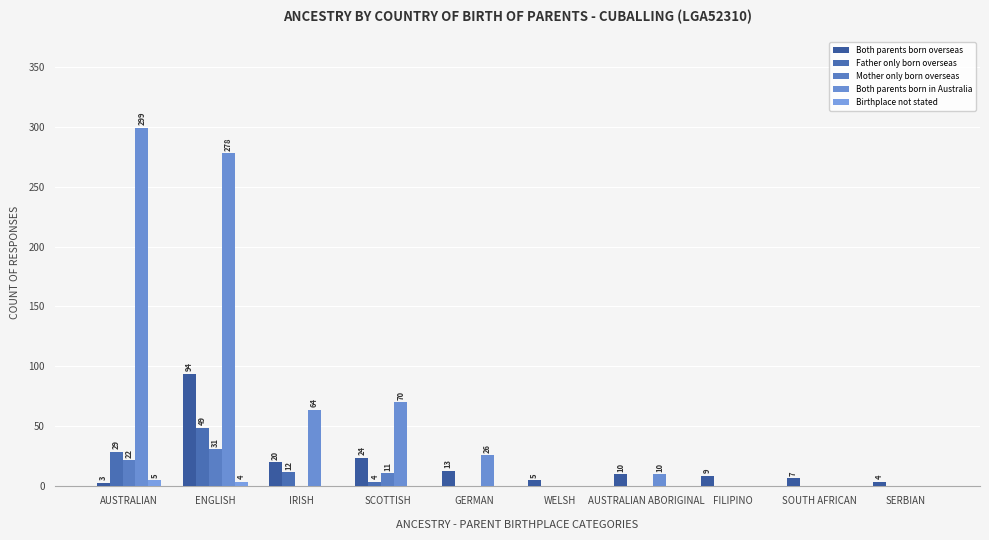

List the labels in order of Birthplace not stated value, largest first.

AUSTRALIAN, ENGLISH, IRISH, SCOTTISH, GERMAN, WELSH, AUSTRALIAN ABORIGINAL, FILIPINO, SOUTH AFRICAN, SERBIAN